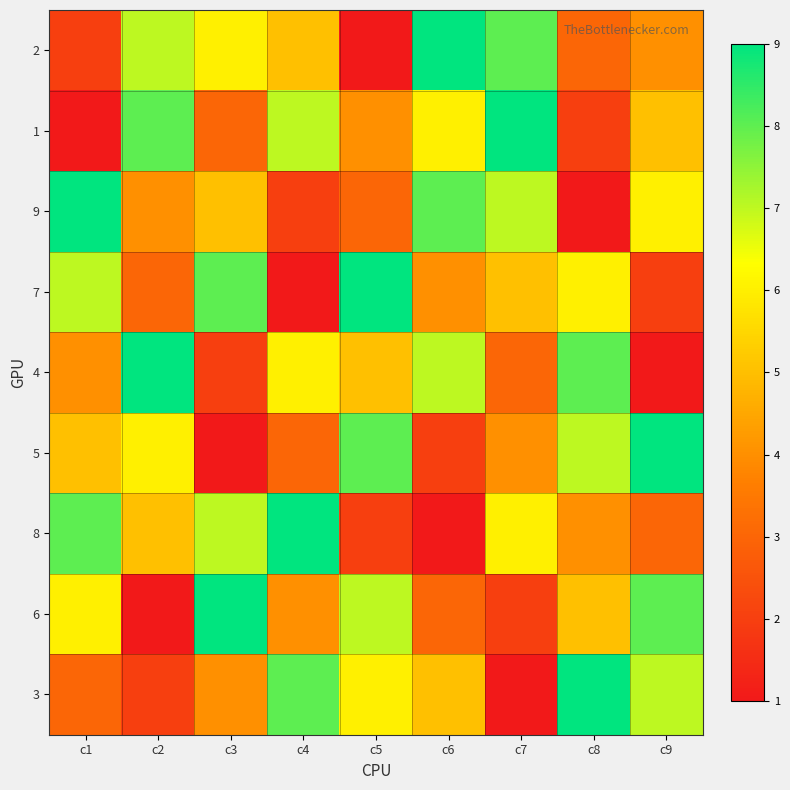

Reading left to right, list all the values displayed in this chart.

2: c1=2	c2=7	c3=6	c4=5	c5=1	c6=9	c7=8	c8=3	c9=4
1: c1=1	c2=8	c3=3	c4=7	c5=4	c6=6	c7=9	c8=2	c9=5
9: c1=9	c2=4	c3=5	c4=2	c5=3	c6=8	c7=7	c8=1	c9=6
7: c1=7	c2=3	c3=8	c4=1	c5=9	c6=4	c7=5	c8=6	c9=2
4: c1=4	c2=9	c3=2	c4=6	c5=5	c6=7	c7=3	c8=8	c9=1
5: c1=5	c2=6	c3=1	c4=3	c5=8	c6=2	c7=4	c8=7	c9=9
8: c1=8	c2=5	c3=7	c4=9	c5=2	c6=1	c7=6	c8=4	c9=3
6: c1=6	c2=1	c3=9	c4=4	c5=7	c6=3	c7=2	c8=5	c9=8
3: c1=3	c2=2	c3=4	c4=8	c5=6	c6=5	c7=1	c8=9	c9=7